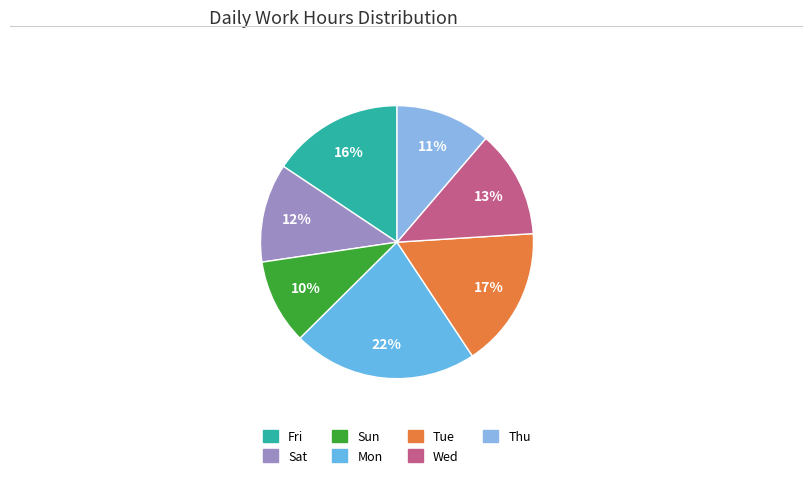

Which category has the biggest portion of the pie?

Mon